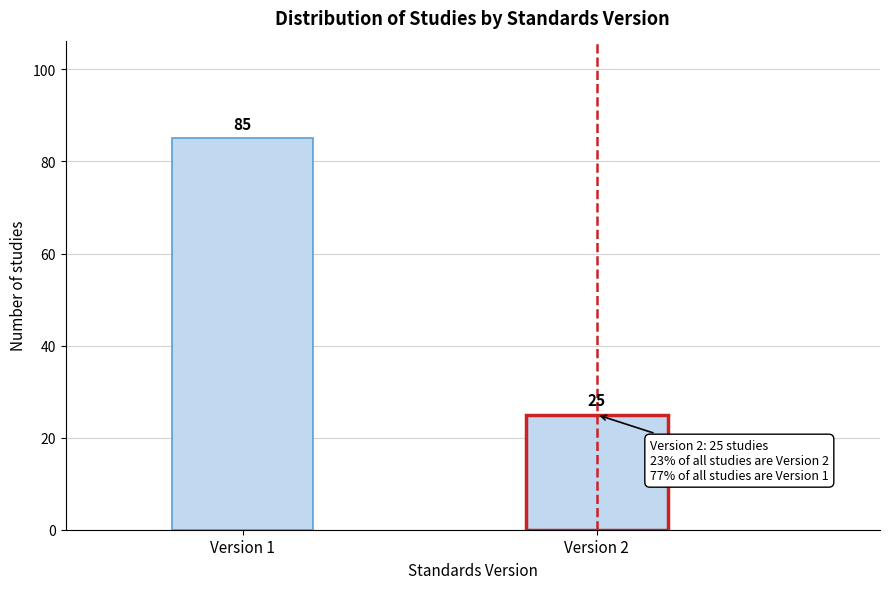

Reading left to right, transcribe all the data shown in this chart.

Version 1=85	Version 2=25